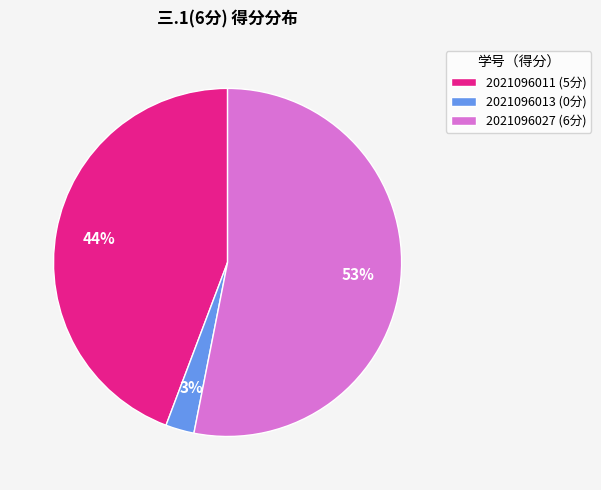

How many slices are in this pie chart?

3